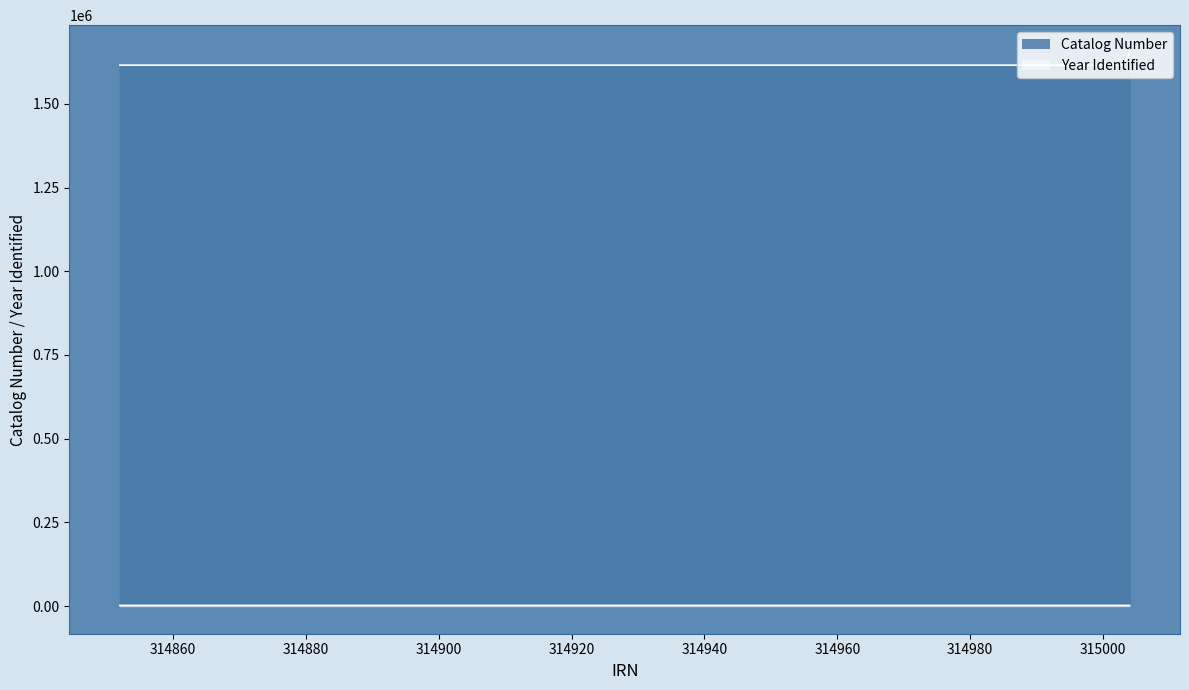

Where does the Catalog Number series first go above 1615340?

315004